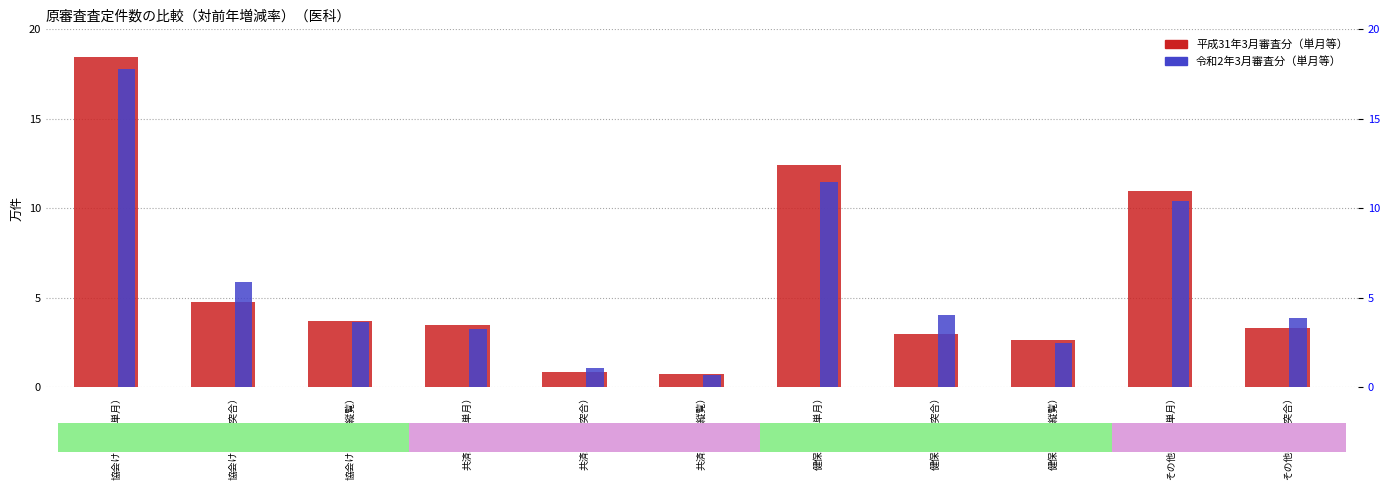

Between 共済組合（縦覧） and 健保組合（縦覧）, which series saw the biggest shift?

平成31年3月審査分